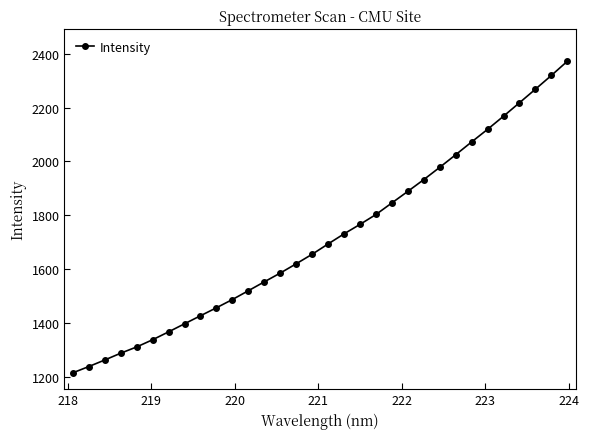

True or false: there are more than 2 points higher than both neighbors.

False